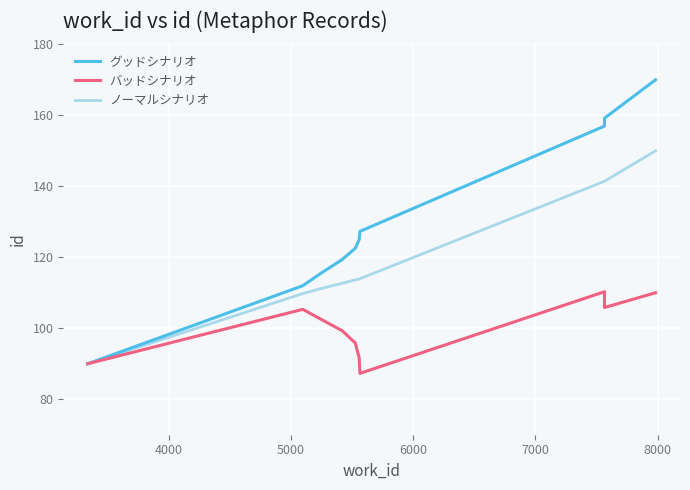

True or false: グッドシナリオ has a value of 86.2 at 9000.

False